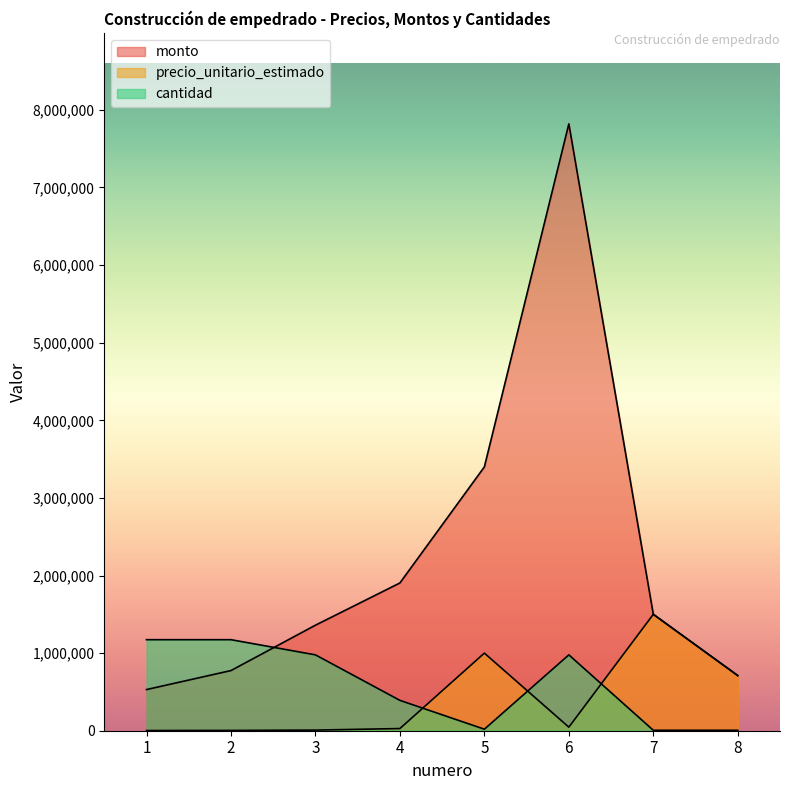

How many values in the precio_unitario_estimado series are below 46000?

4